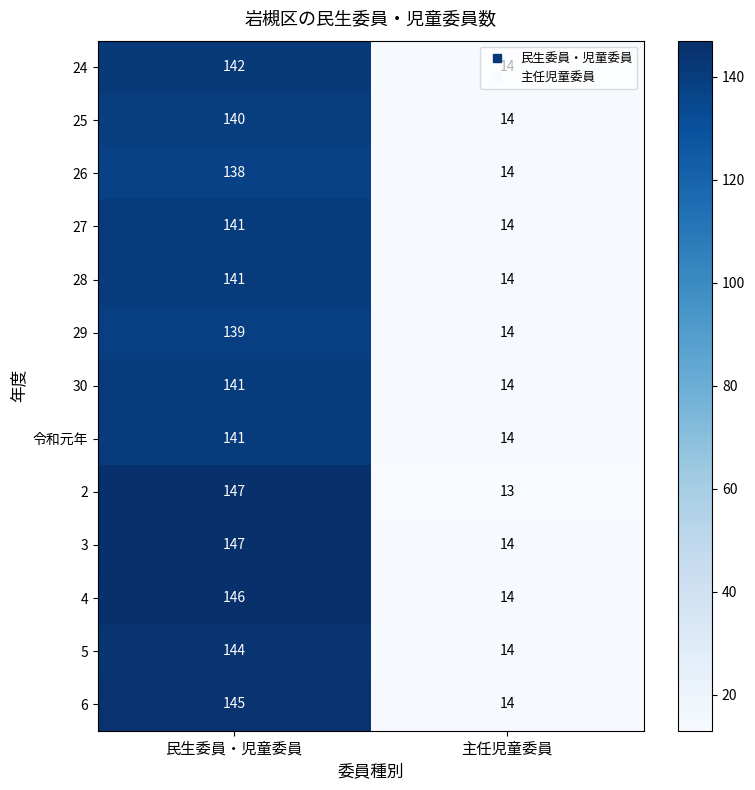

What is the highest value of the 3 series?

147